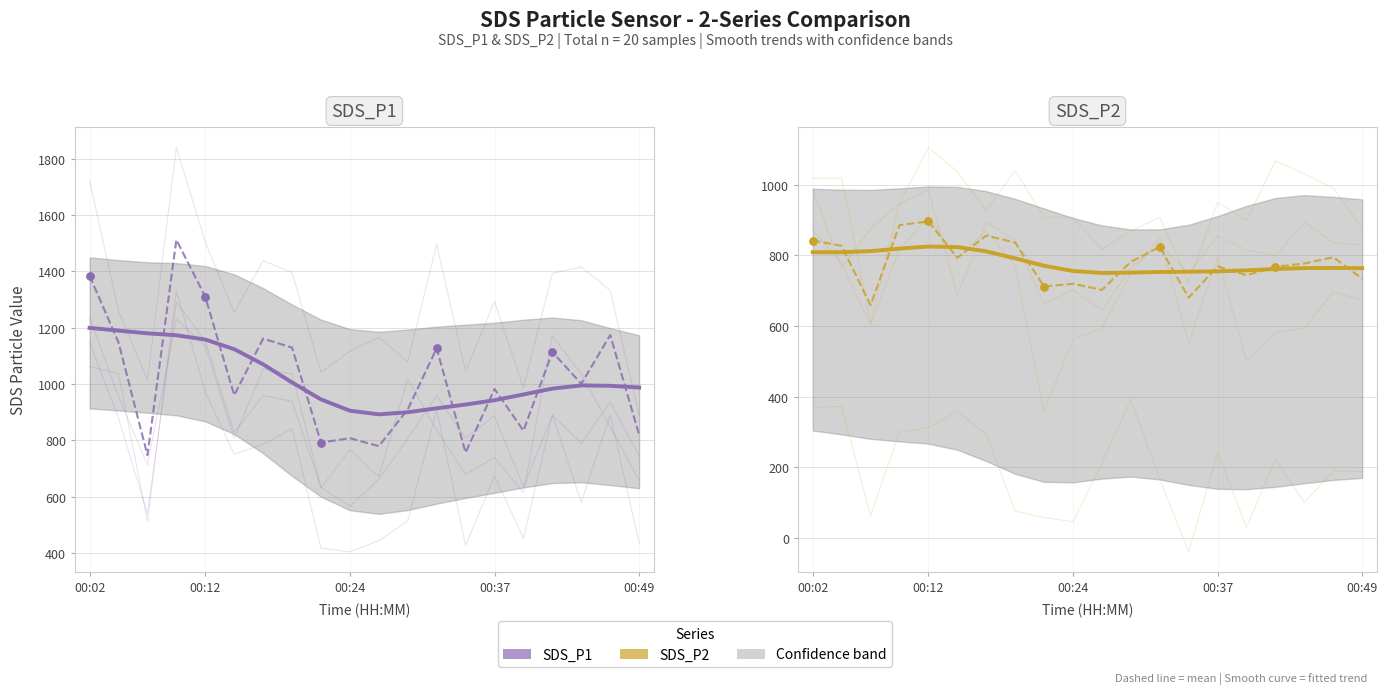

Which series has the largest total across all categories?

SDS_P1 mean